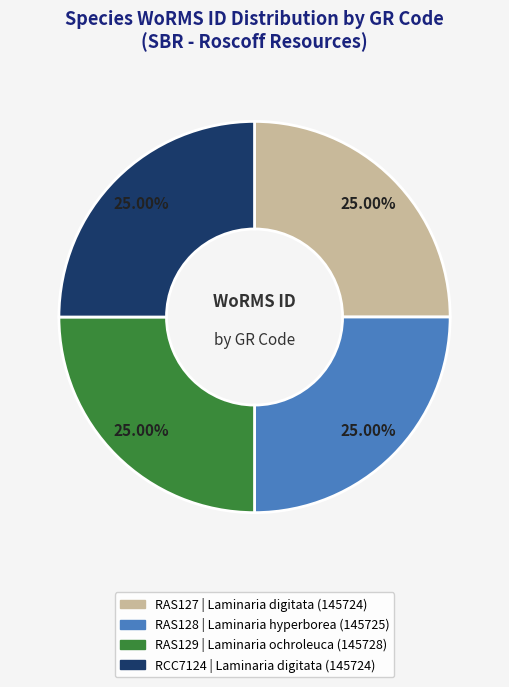

How much of the chart is everything except RAS129?

75.0%